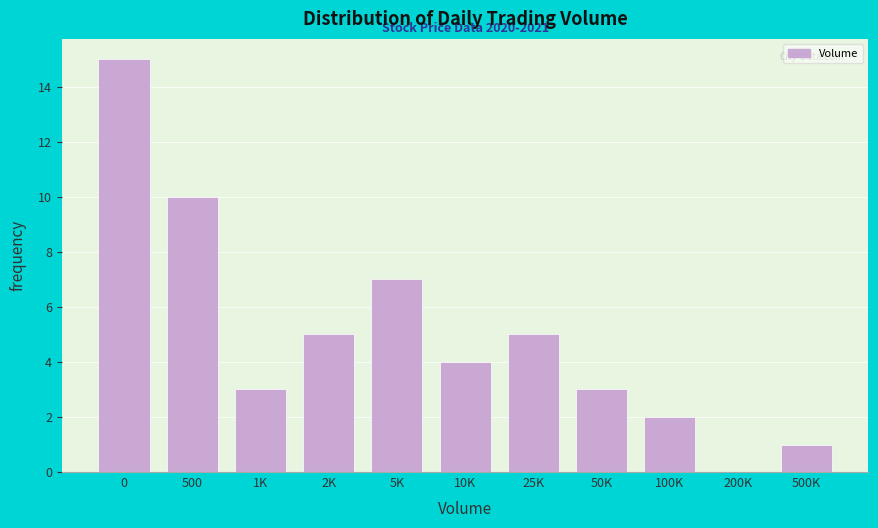

Reading left to right, extract all data points from this chart.

0=15	500=10	1K=3	2K=5	5K=7	10K=4	25K=5	50K=3	100K=2	200K=0	500K=1